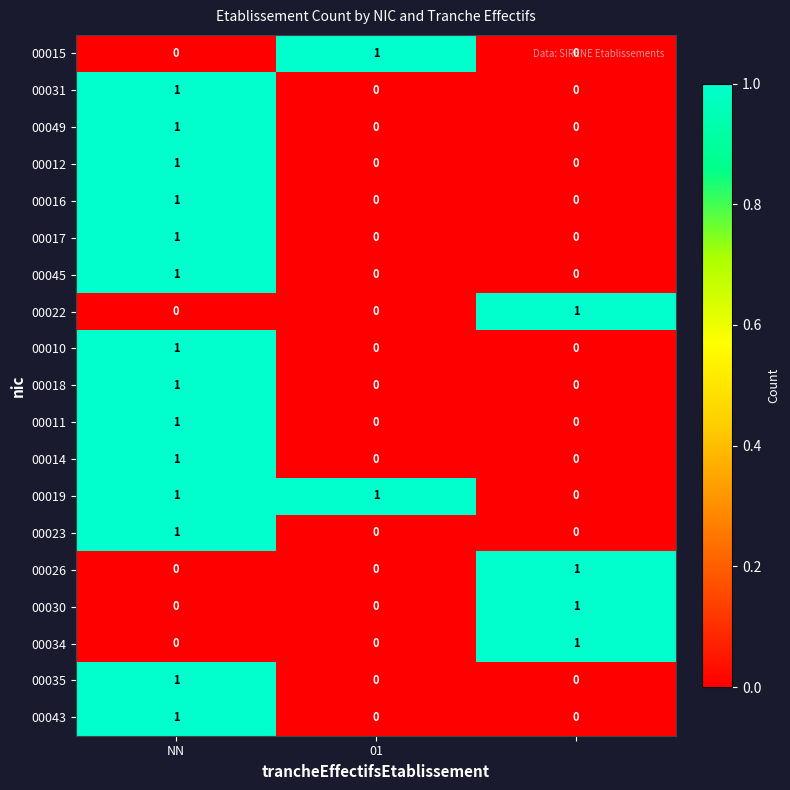

How many 00030 values are between 0 and 1?

3